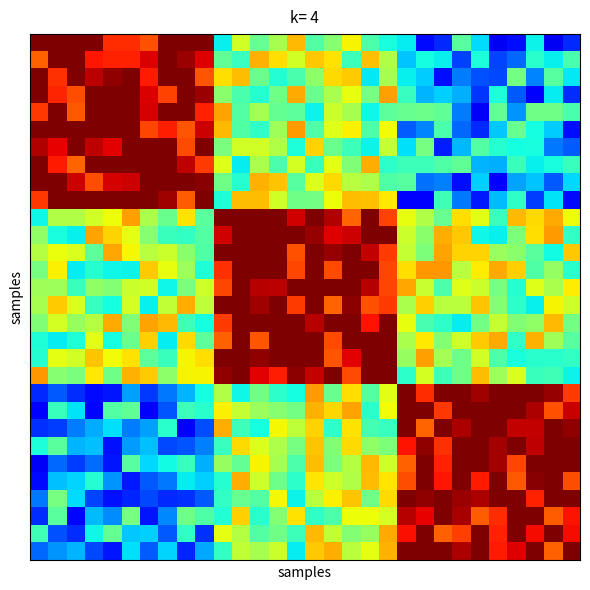

How many series are shown in this chart?

30